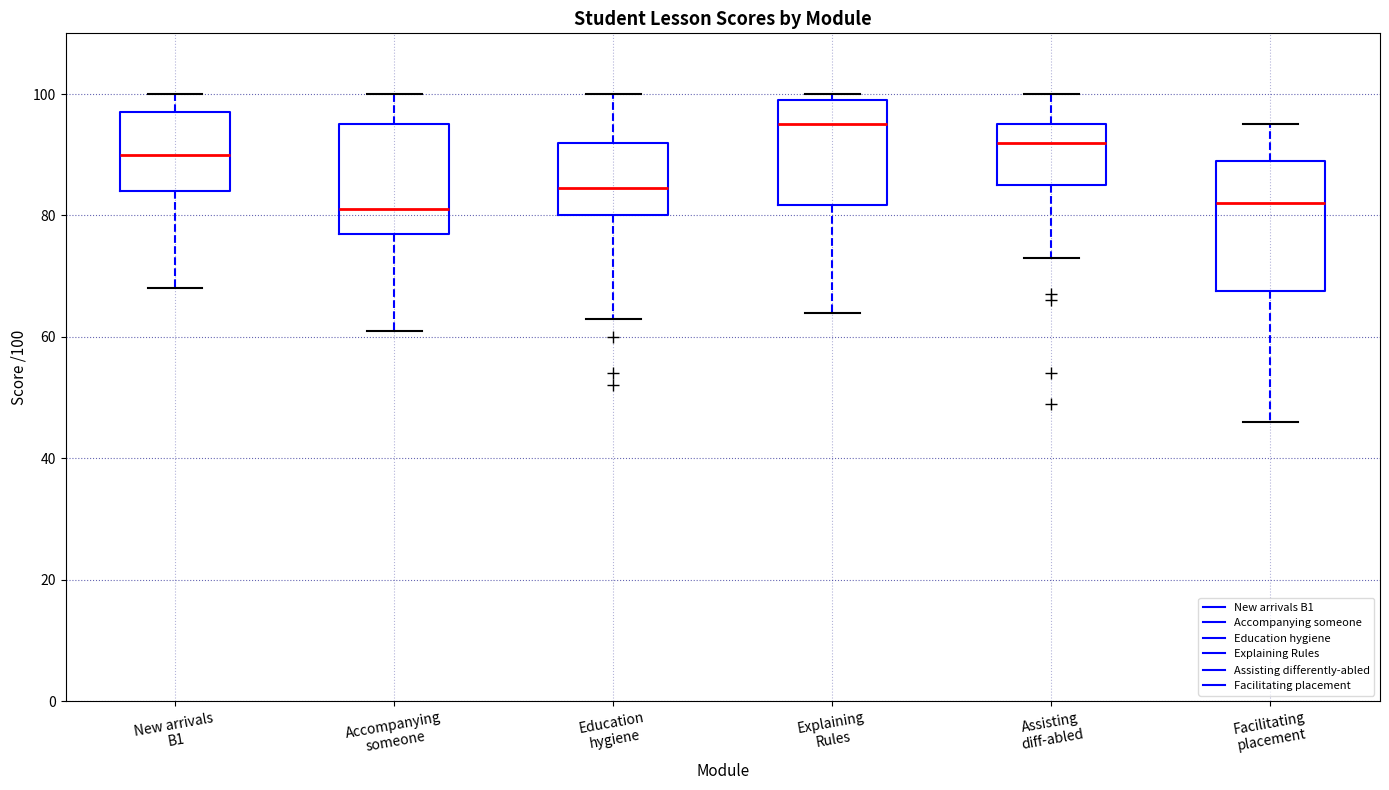

Reading left to right, read every box against the y-axis: the position of its median line, the range the box covers, and the ends of its whiskers. The values are not printed on the chart, so give them approximately, as read against the axis.

New arrivals B1: median 90, box 84 to 98, whiskers 68 to 100
Accompanying someone: median 82, box 78 to 96, whiskers 62 to 100
Education hygiene: median 84, box 80 to 92, whiskers 64 to 100
Explaining Rules: median 96, box 82 to 100, whiskers 64 to 100 (just above the box's upper edge)
Assisting diff-abled: median 92, box 86 to 96, whiskers 74 to 100
Facilitating placement: median 82, box 68 to 90, whiskers 46 to 96